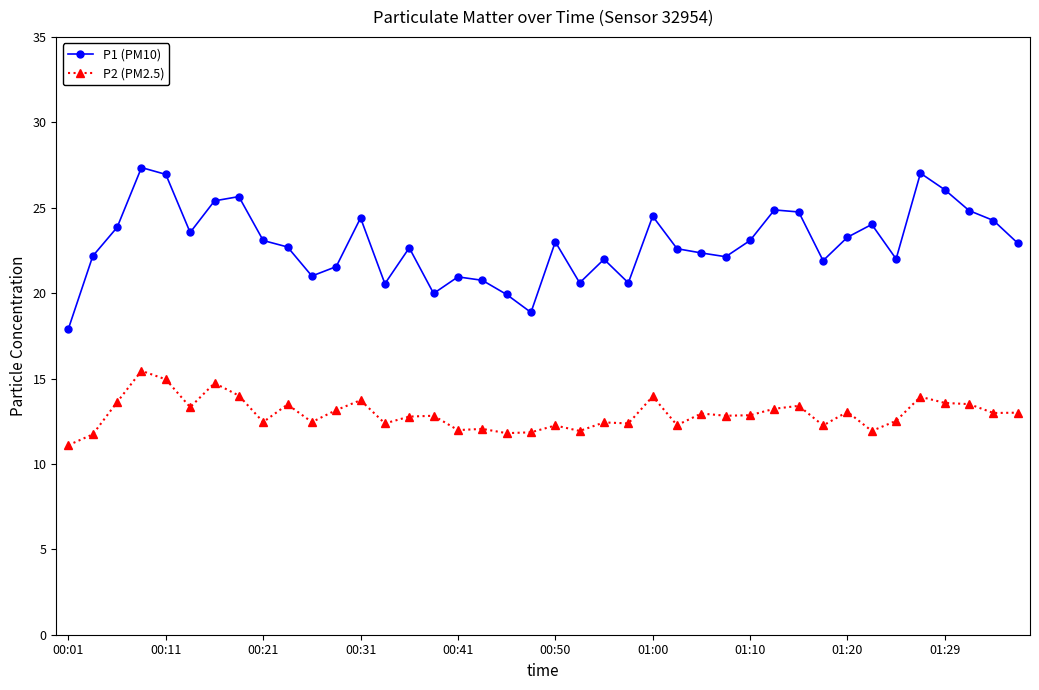

Does the chart display data point markers on the line(s)?

Yes